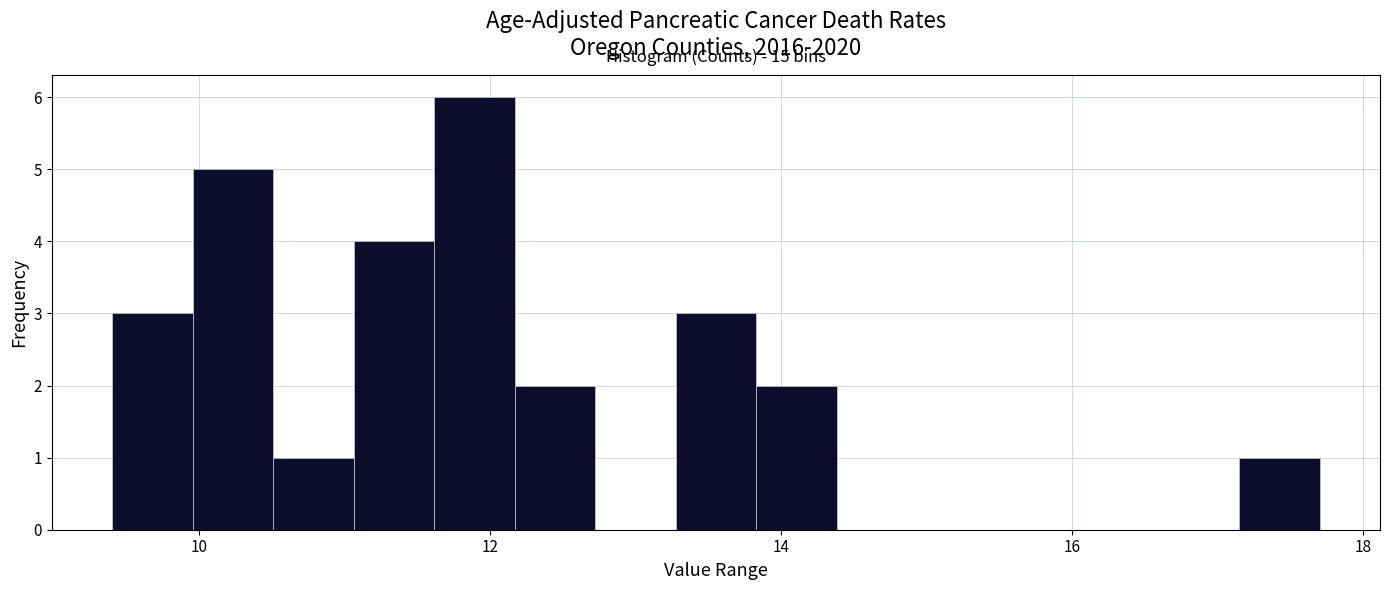

Read against the x-axis, roughly where is the centre of the tallest bar?

11.8